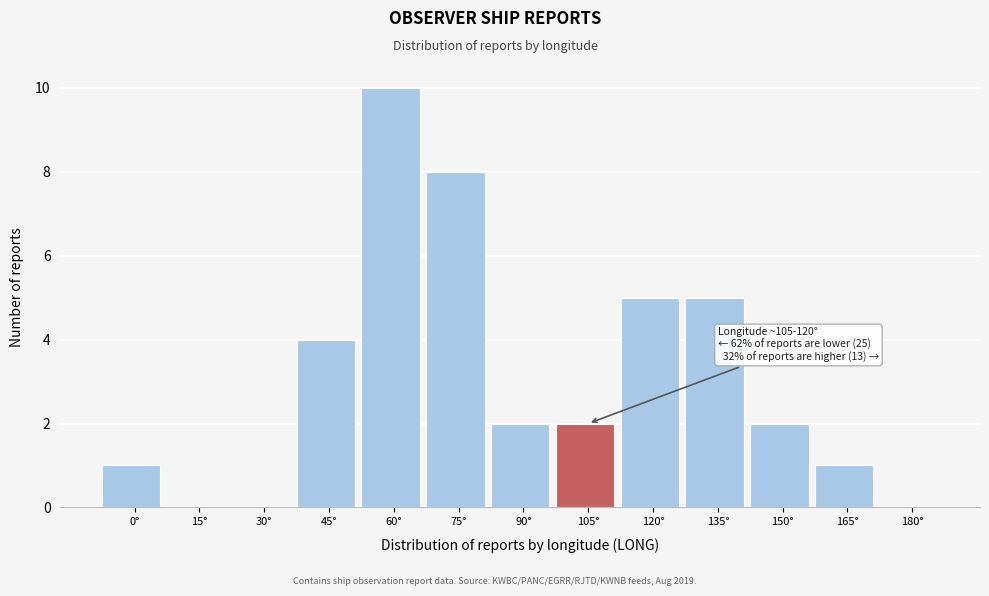

Reading left to right, what are all the values shown in this chart?

0°=1	15°=0	30°=0	45°=4	60°=10	75°=8	90°=2	105°=2	120°=5	135°=5	150°=2	165°=1	180°=0